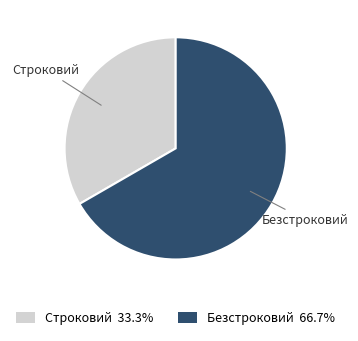

Which has a higher value, Безстроковий or Строковий?

Безстроковий